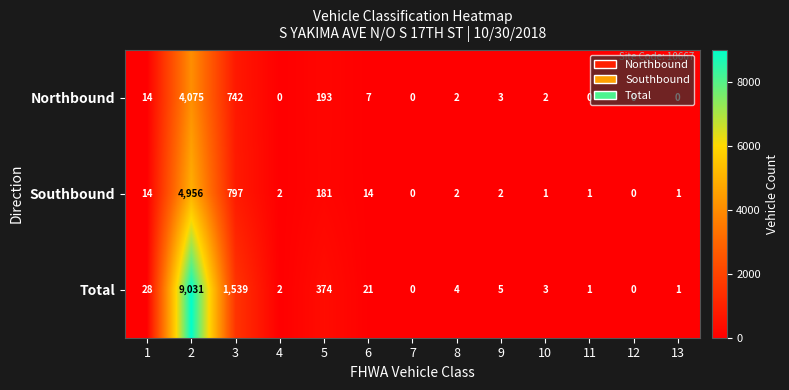

What is the difference between the maximum and minimum values in the Total series?

9031